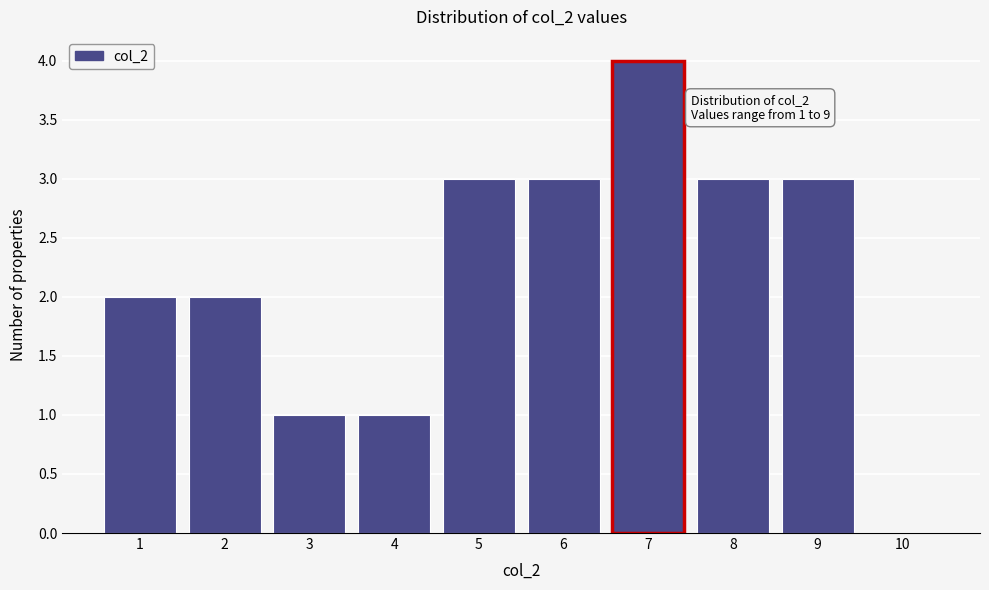

Over which range of the x-axis is the bar tallest?

6.5 to 7.5